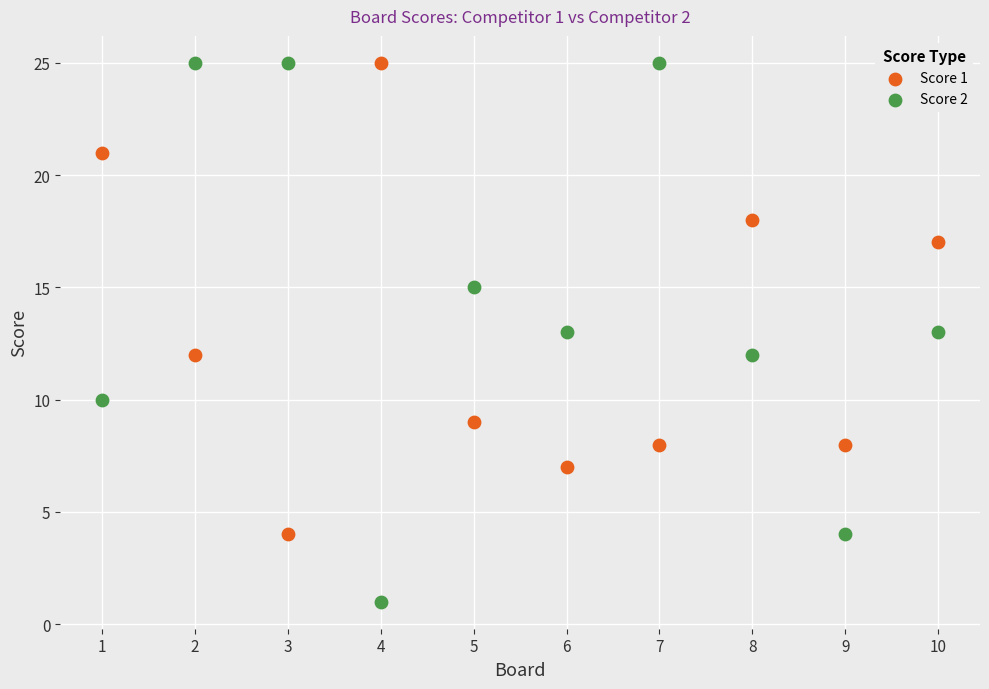

What is the X range (max minus min) for the scatter plot?

9